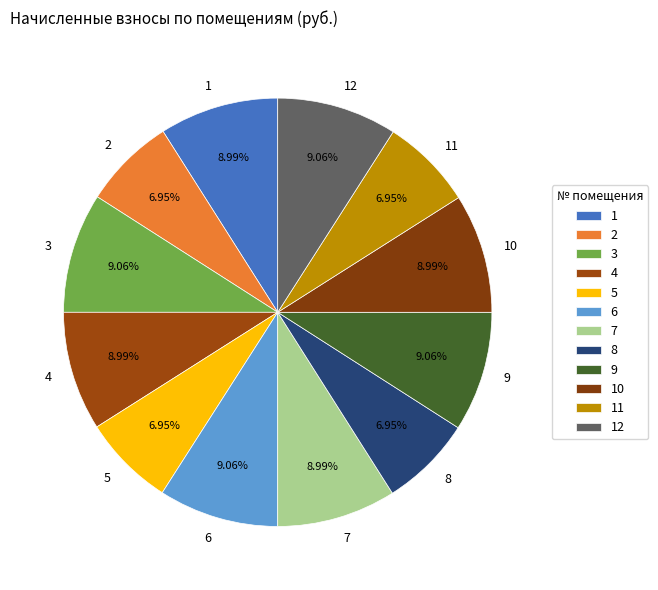

To the nearest percent, what percentage of the pie is 11?

7%